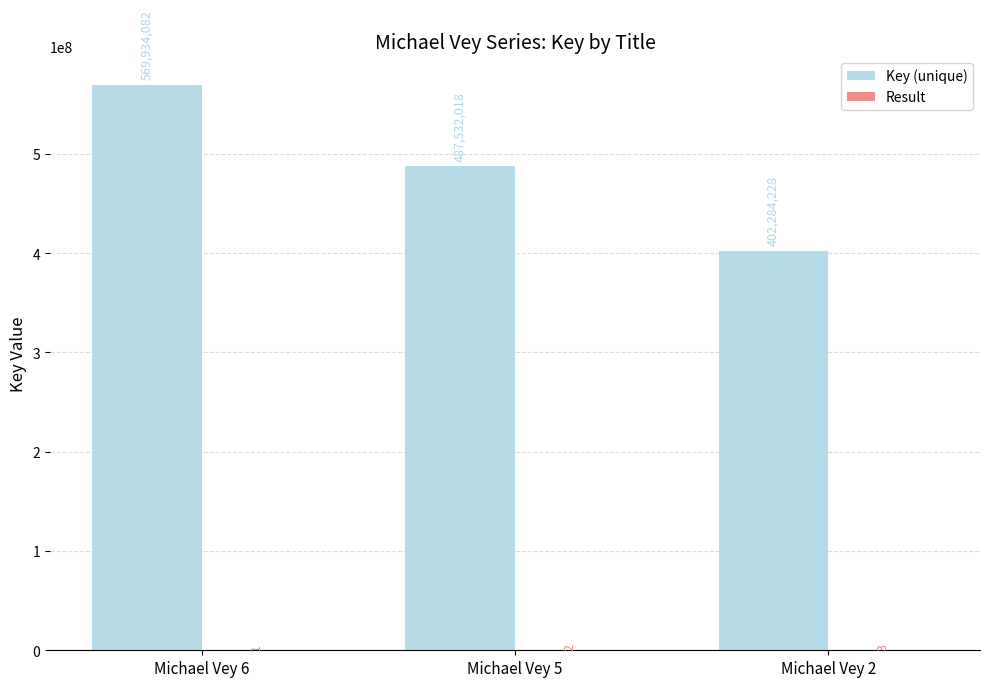

Between Michael Vey 6 and Michael Vey 5, which series saw the biggest shift?

Key (unique)